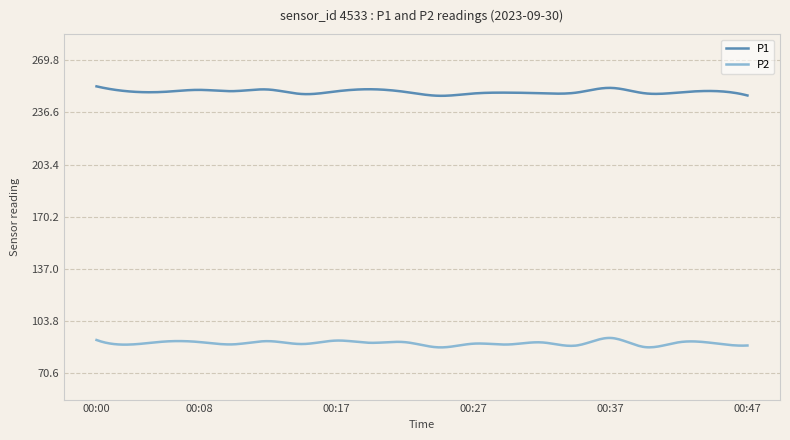

True or false: P2 and P1 intersect in this chart.

False